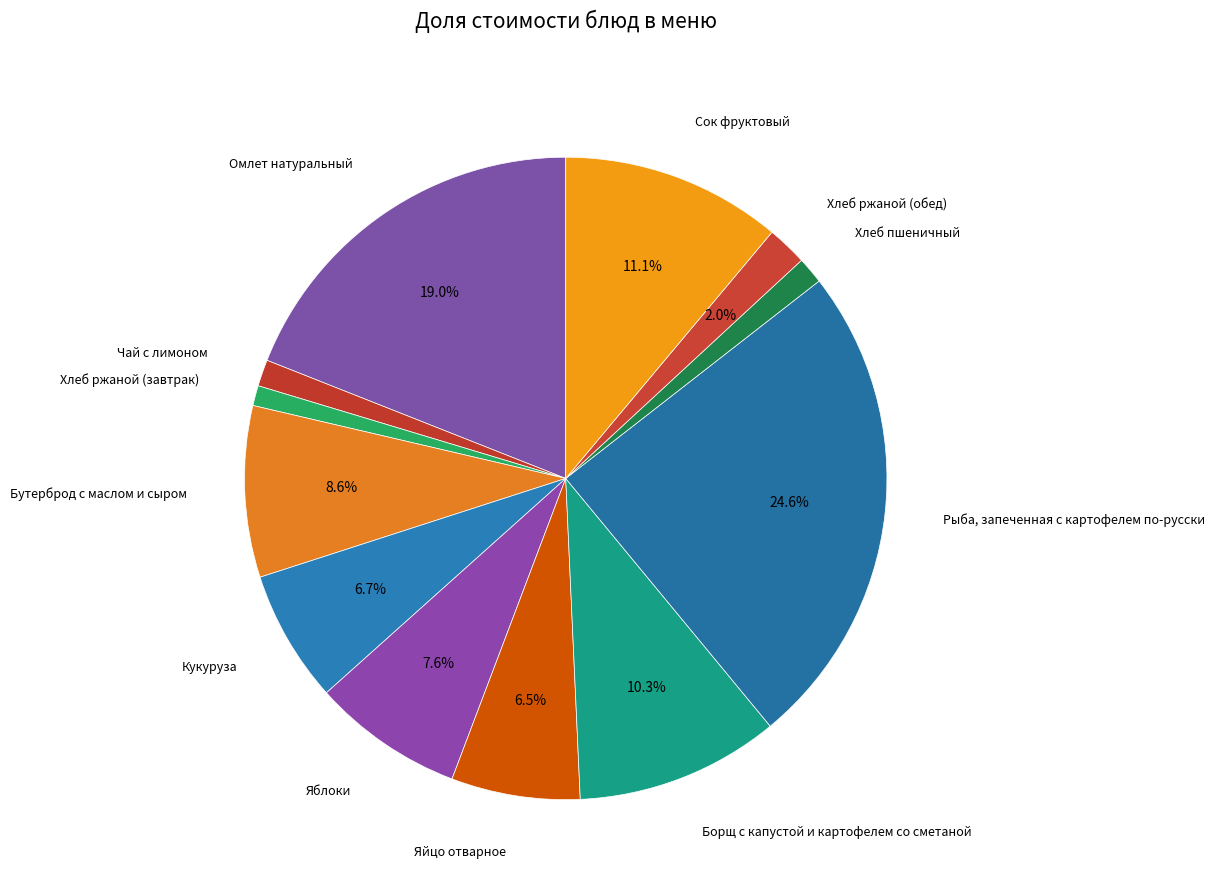

Is the sum of Чай с лимоном and Рыба, запеченная с картофелем по-русски greater than half?

No